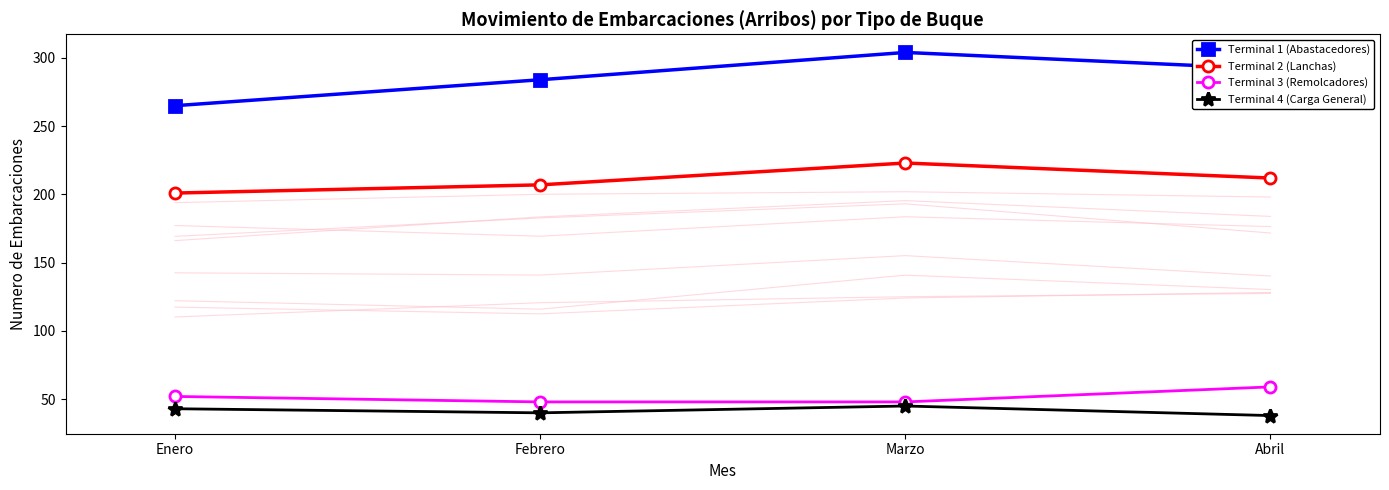

What is the sum of the Terminal 4 (Carga General) values at Febrero and Marzo?

85